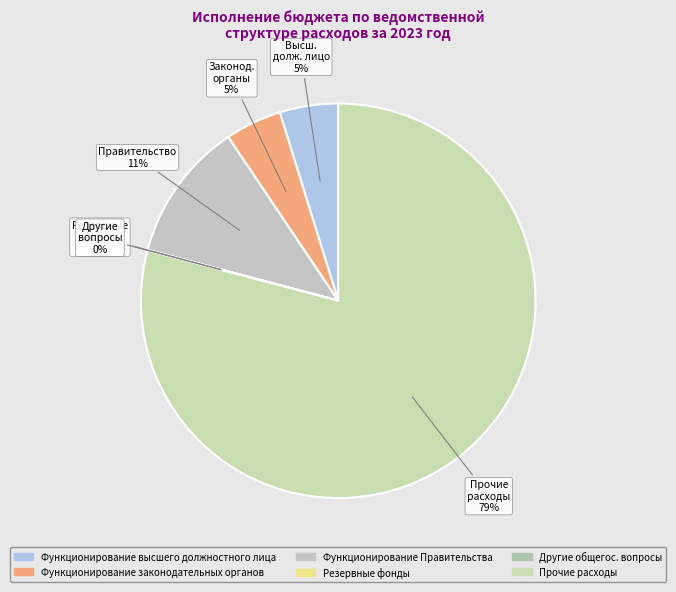

Which category has the smallest portion of the pie?

Резервные фонды